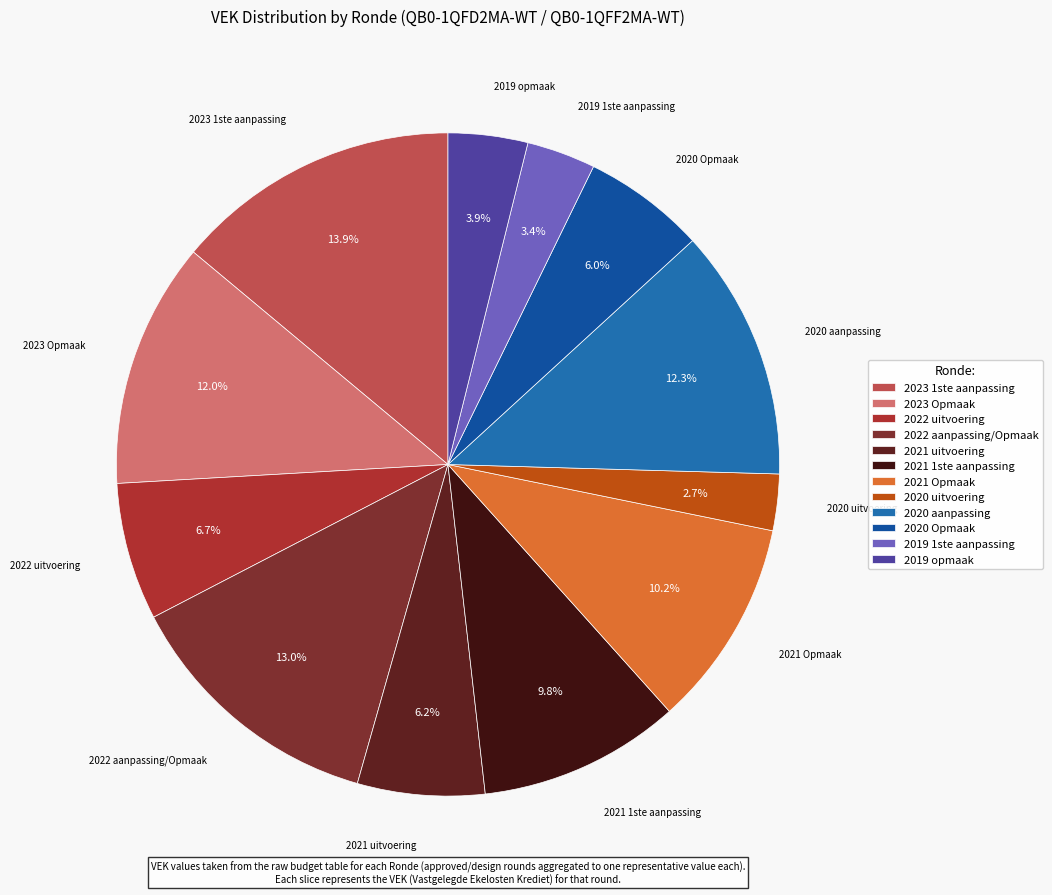

Count the number of slices in the pie.

12